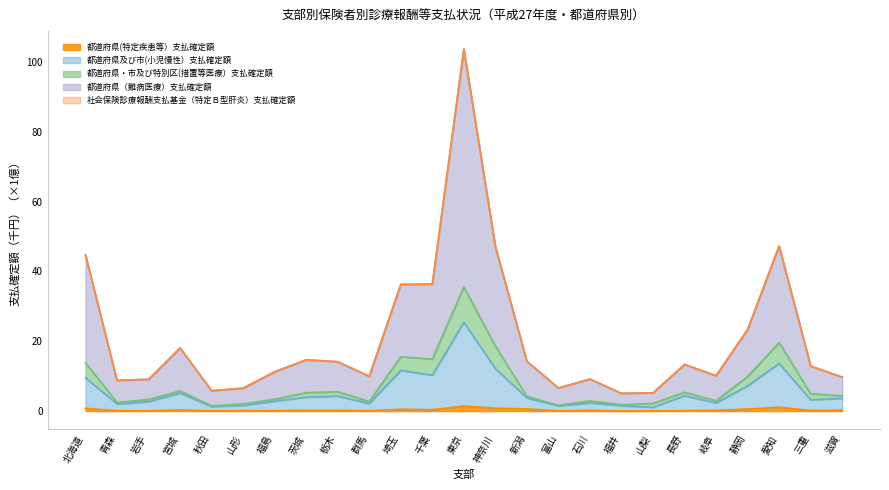

Which series has the largest total across all categories?

都道府県（難病医療）支払確定額